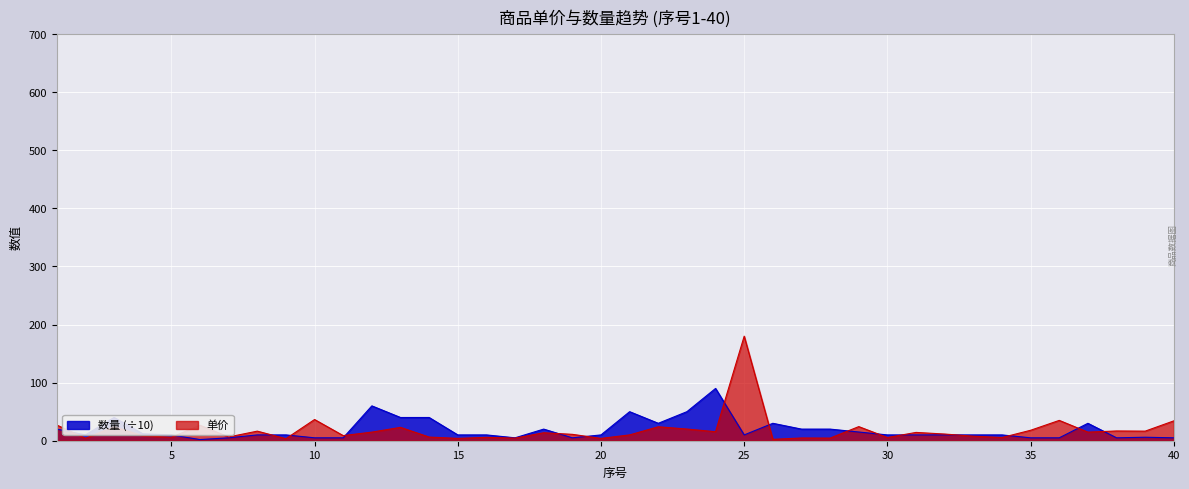

In 单价, how many points are lower than both neighbors (excluding endpoints)?

15